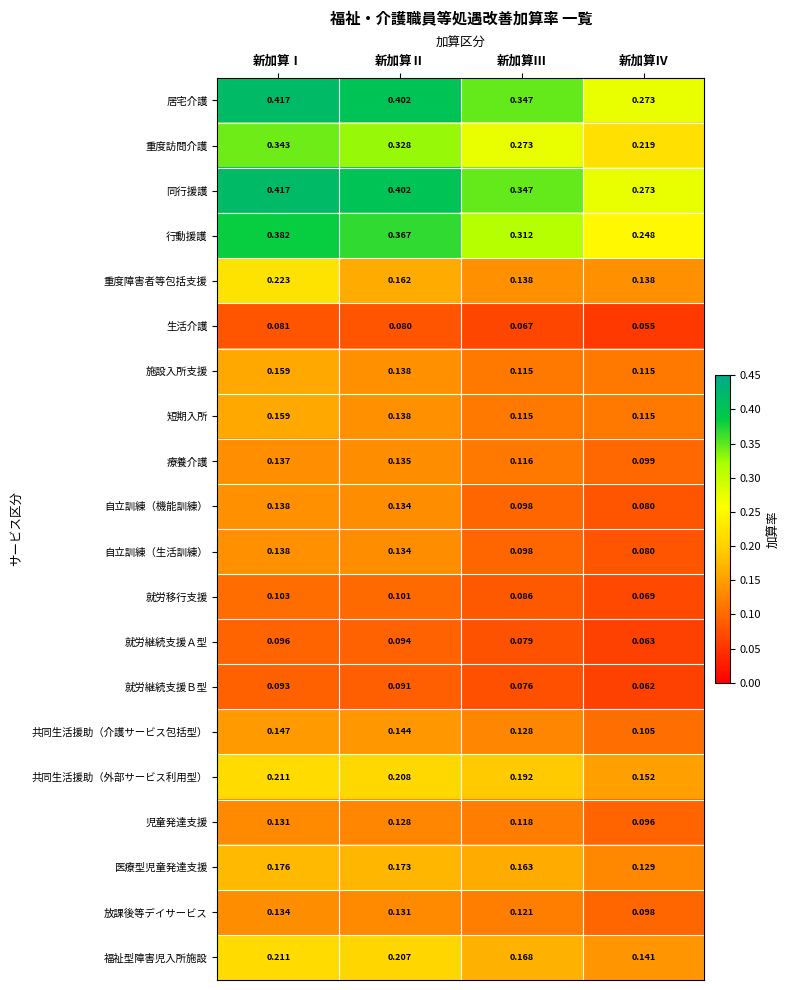

Is the value of 医療型児童発達支援 at 新加算Ⅱ greater than the value of 施設入所支援 at 新加算Ⅲ?

Yes